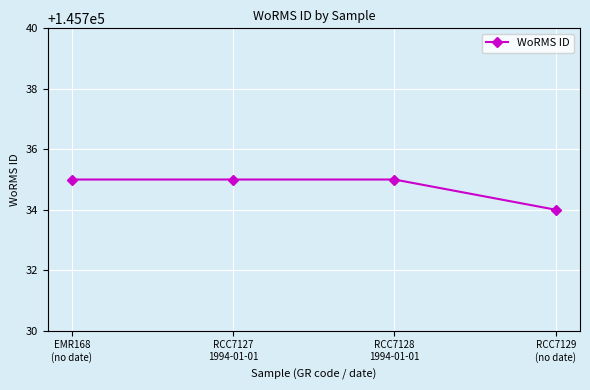

How many lines are shown in the chart?

1